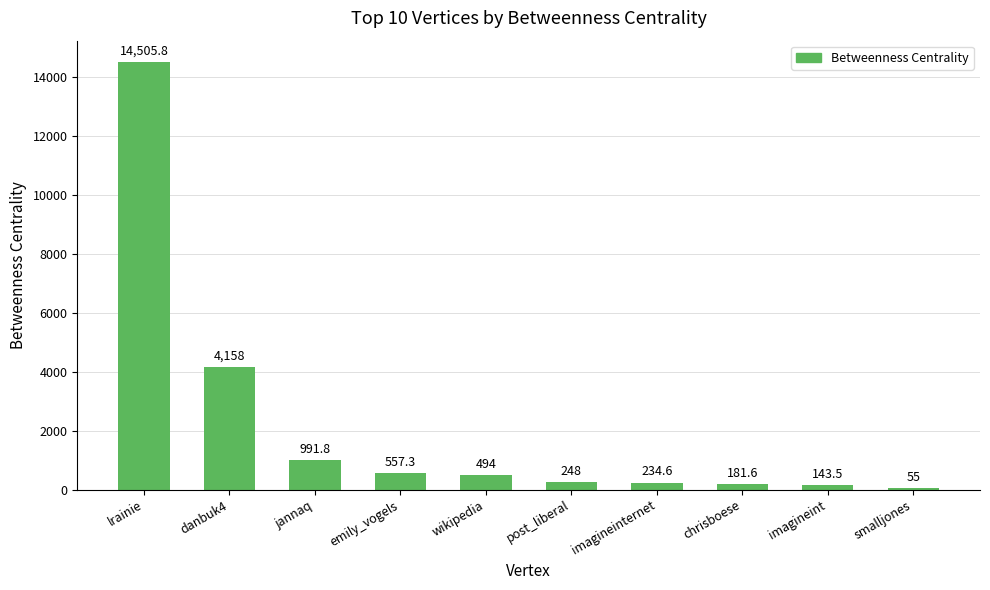

What is the label of the 10th bar from the left?

smalljones